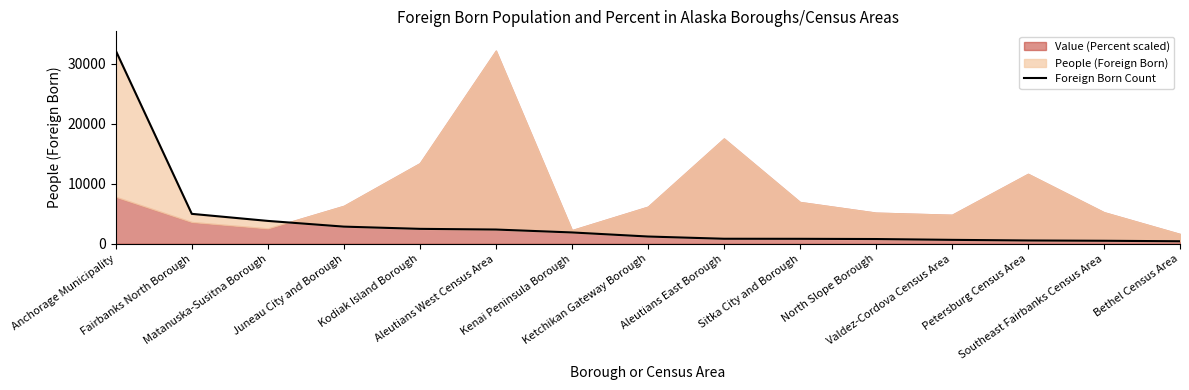

Which has a higher value, North Slope Borough or Bethel Census Area?

North Slope Borough